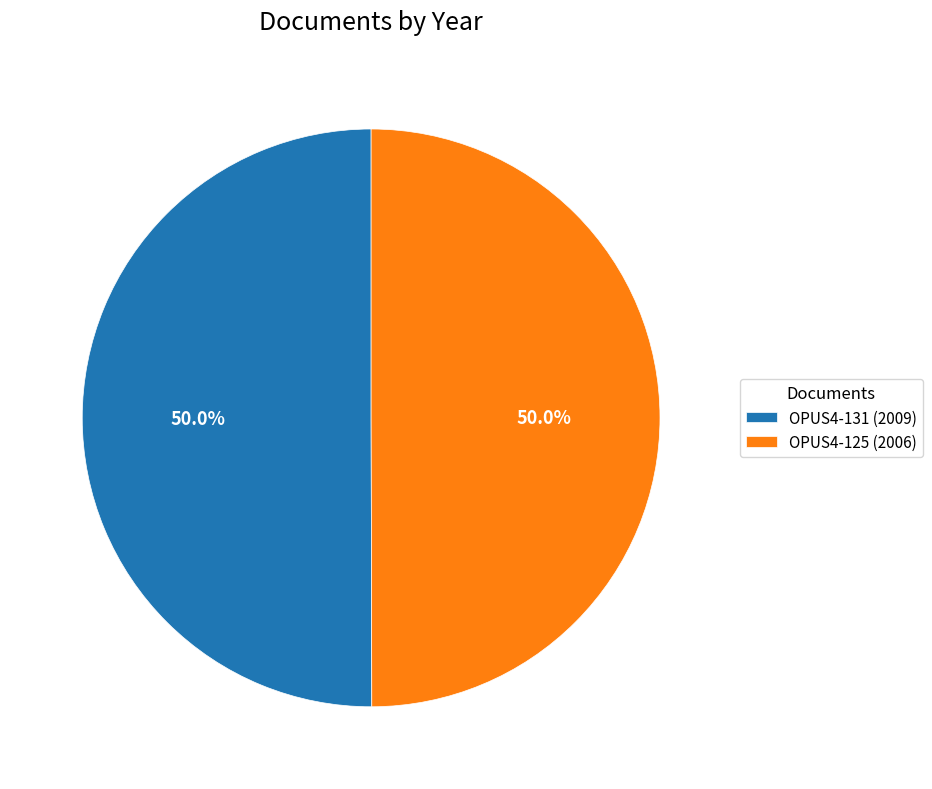

The OPUS4-125 (2006) slice represents 65% of the pie. True or false?

False